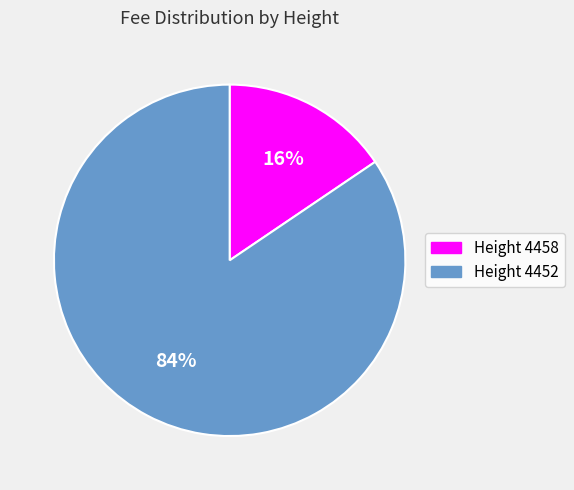

Is the sum of Height 4458 and Height 4452 greater than half?

Yes